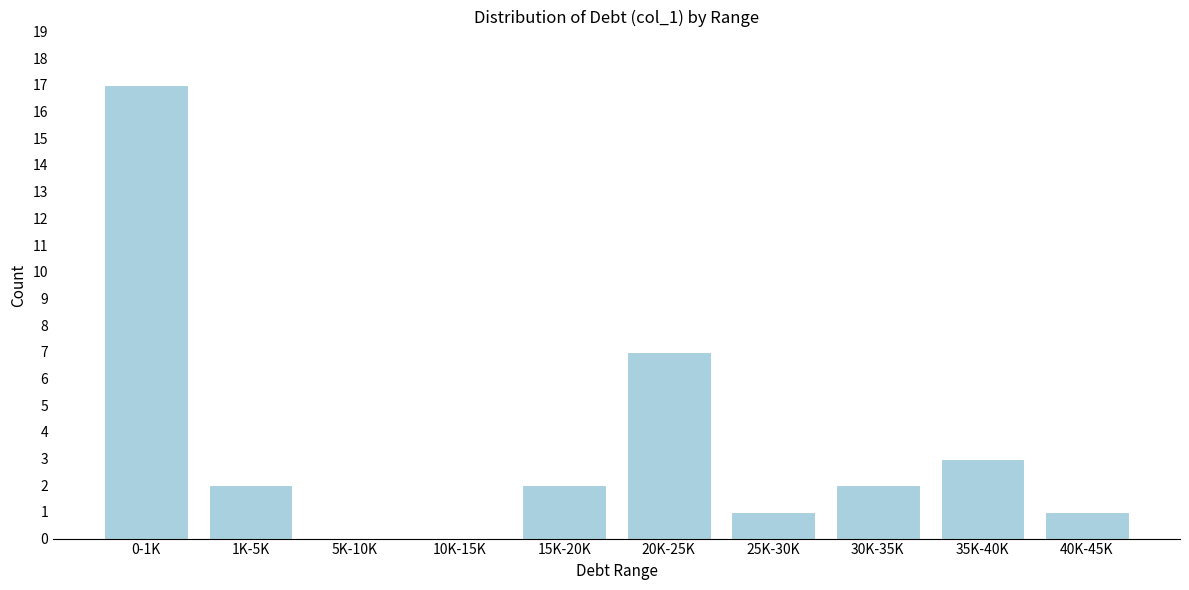

Reading right to left, list all the values displayed in this chart.

40K-45K=1	35K-40K=3	30K-35K=2	25K-30K=1	20K-25K=7	15K-20K=2	10K-15K=0	5K-10K=0	1K-5K=2	0-1K=17